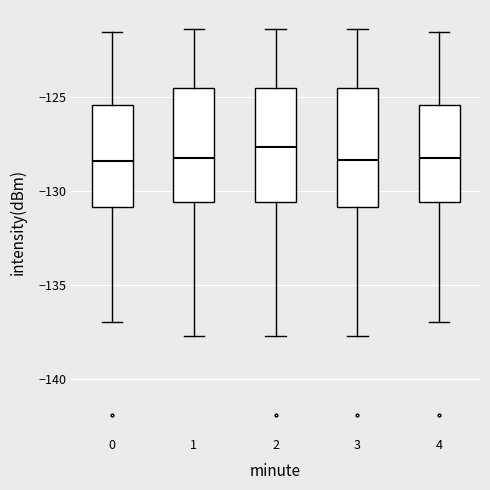

Where is the lower edge of the box at x = 1 on the y-axis? The values are not printed on the chart, so give them approximately, as read against the axis.

-130.5